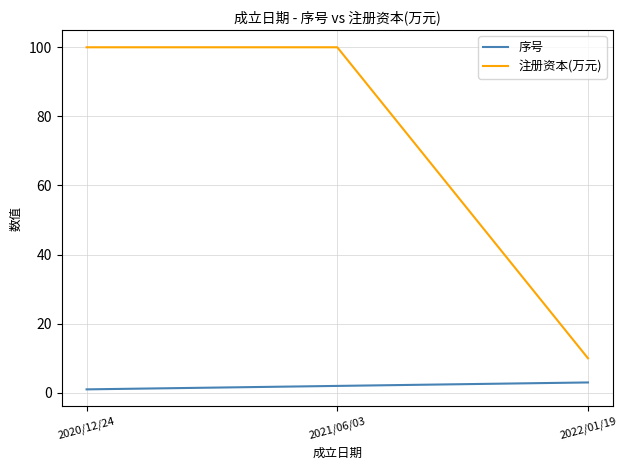

Reading right to left, list all the values displayed in this chart.

序号: 3	2	1
注册资本(万元): 10	100	100